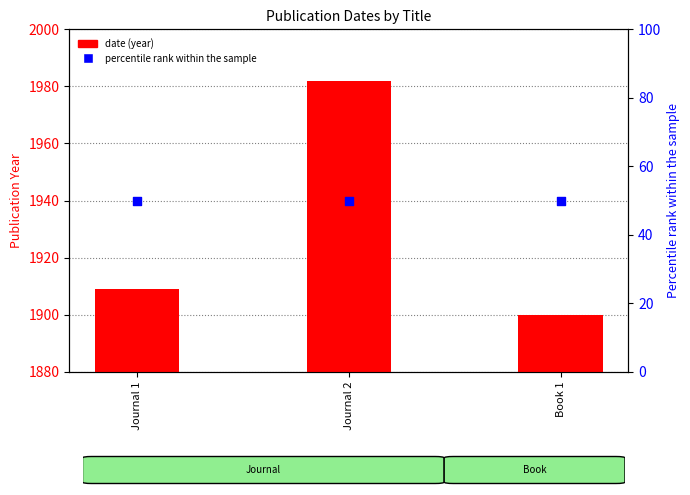

What is the total value across all series at Journal 2?

2032